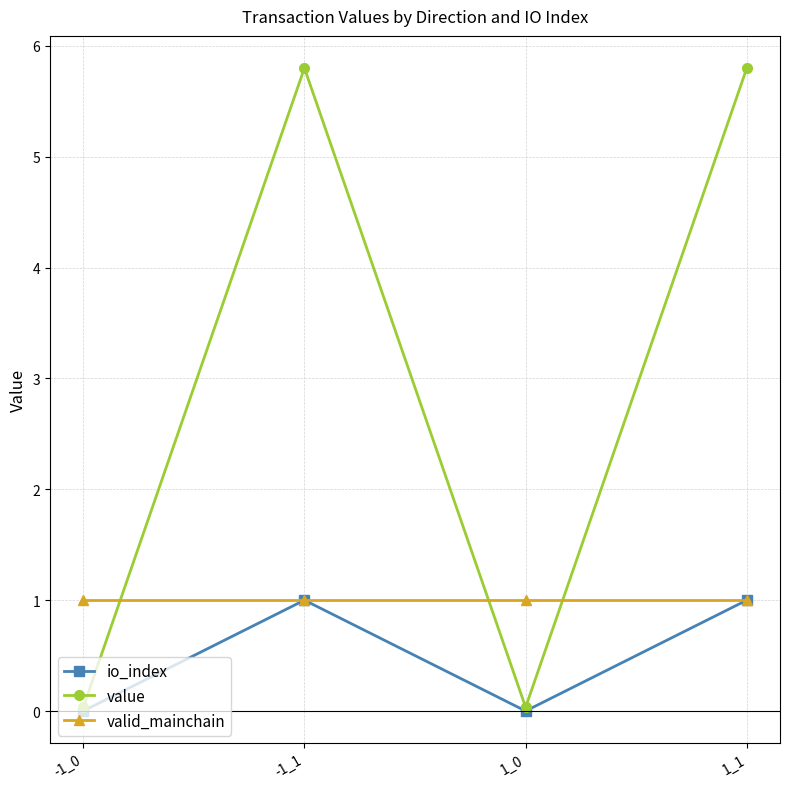

True or false: valid_mainchain has a value of 1.7 at 1_1.

False